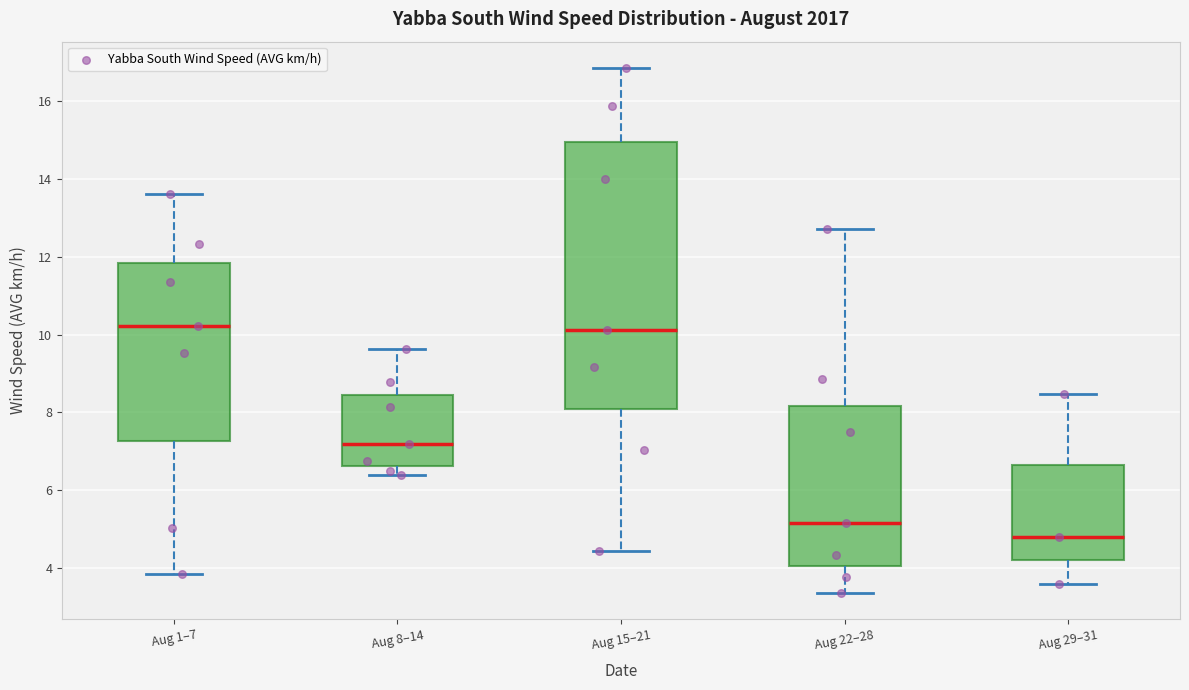

Which box is the tallest, from its lower edge to its upper edge?

Aug 15–21